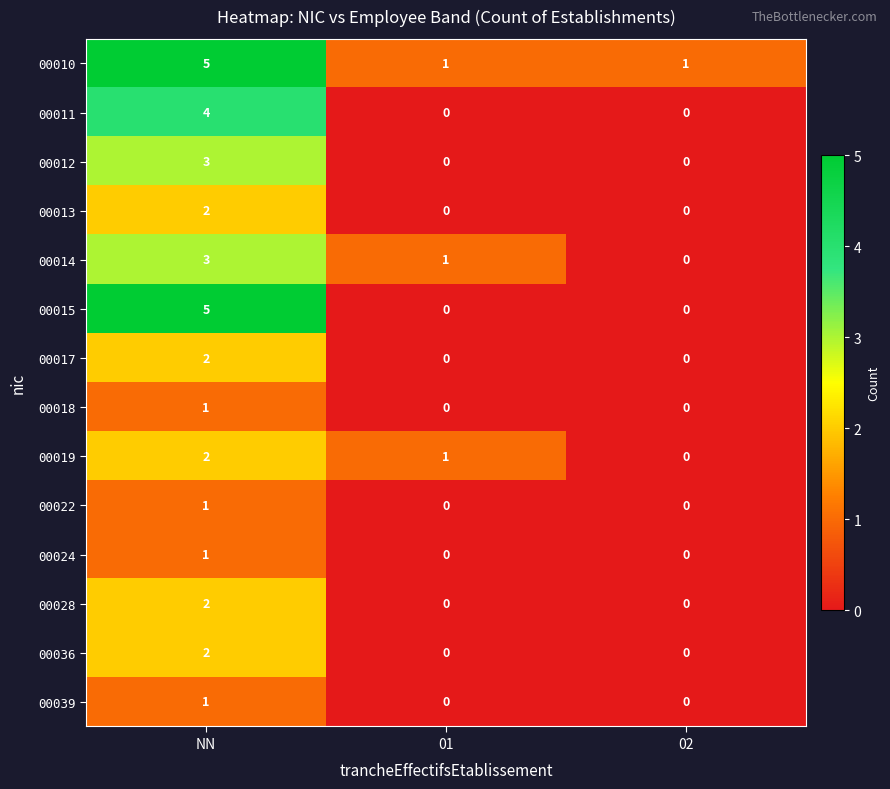

Which category has the highest value in the 00017 series?

NN